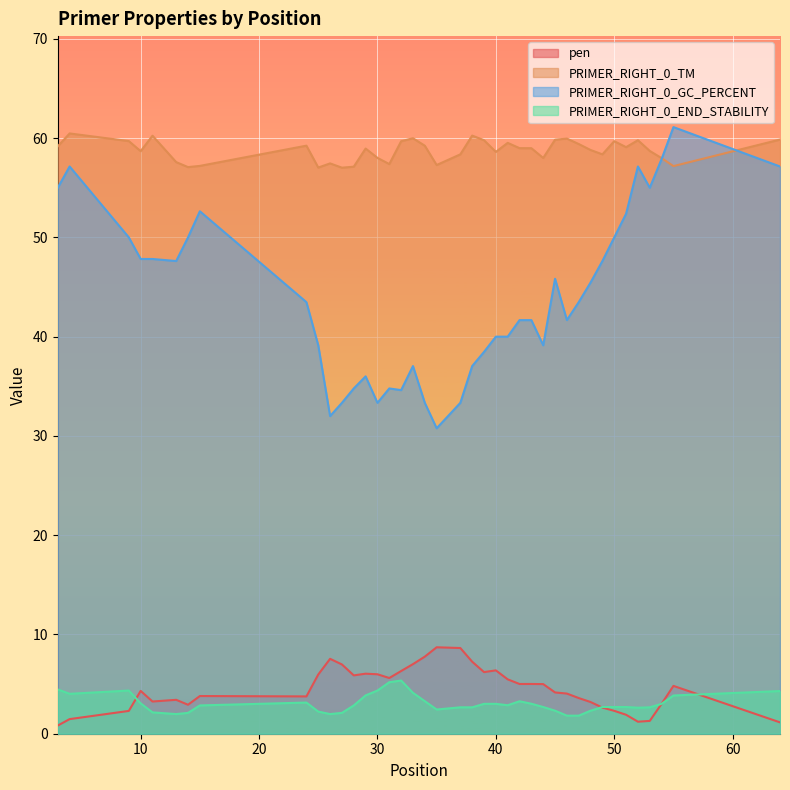

Reading right to left, what are all the values shown in this chart?

pen: 1.1	4.8	3.0	1.3	1.2	1.9	2.3	2.6	3.2	3.6	4.0	4.2	5.0	5.0	5.0	5.5	6.4	6.2	7.3	8.6	8.7	7.8	7.0	6.3	5.6	6.0	6.0	5.9	7.0	7.5	6.0	3.8	3.8	2.9	3.4	3.2	4.3	2.3	1.5	0.8
PRIMER_RIGHT_0_TM: 59.9	57.2	58.0	58.7	59.8	59.1	59.7	58.4	58.8	59.4	60.0	59.8	58.0	59.0	59.0	59.5	58.6	59.8	60.3	58.4	57.3	59.2	60.0	59.7	57.4	58.0	59.0	57.1	57.0	57.5	57.0	59.2	57.2	57.1	57.6	60.2	58.7	59.7	60.5	59.2
PRIMER_RIGHT_0_GC_PERCENT: 57.1	61.1	57.9	55.0	57.1	52.4	50.0	47.6	45.5	43.5	41.7	45.8	39.1	41.7	41.7	40.0	40.0	38.5	37.0	33.3	30.8	33.3	37.0	34.6	34.8	33.3	36.0	34.8	33.3	32.0	39.1	43.5	52.6	50.0	47.6	47.8	47.8	50.0	57.1	55.0
PRIMER_RIGHT_0_END_STABILITY: 4.3	3.9	3.0	2.7	2.6	2.7	2.7	2.7	2.3	1.8	1.8	2.3	2.7	3.0	3.3	2.9	3.0	3.0	2.7	2.7	2.4	3.3	4.1	5.4	5.2	4.3	3.9	2.9	2.1	2.0	2.2	3.1	2.9	2.1	2.0	2.1	3.1	4.3	4.0	4.5